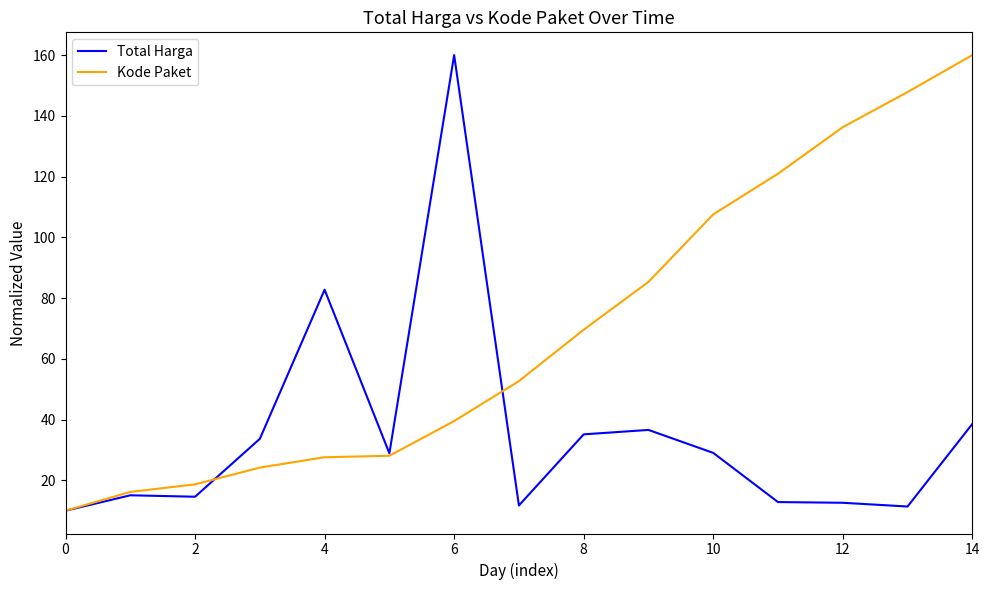

What is the maximum value shown in the chart?

160.0